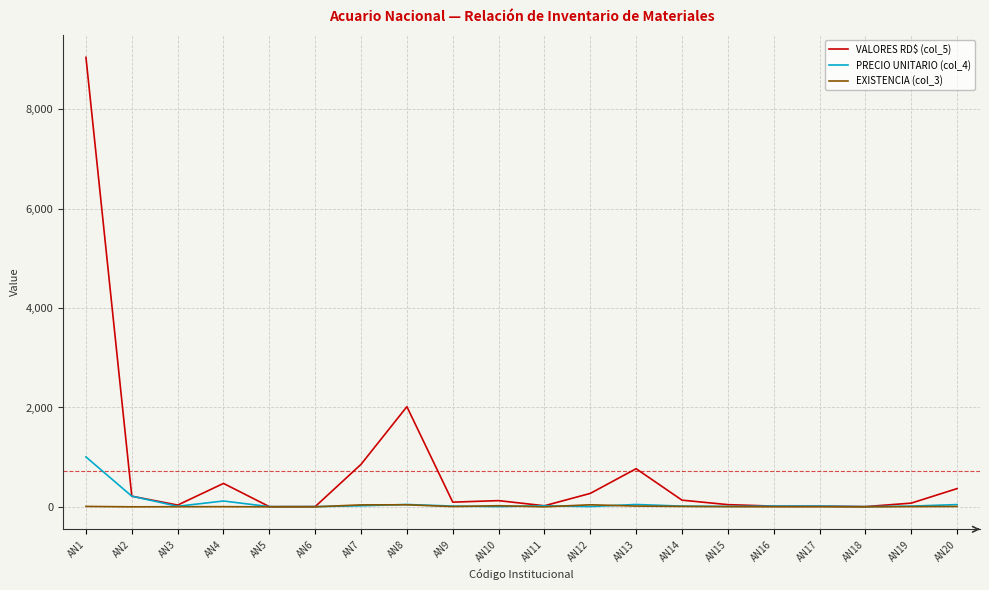

Where does the PRECIO UNITARIO (col_4) series first go above 15?

AN1